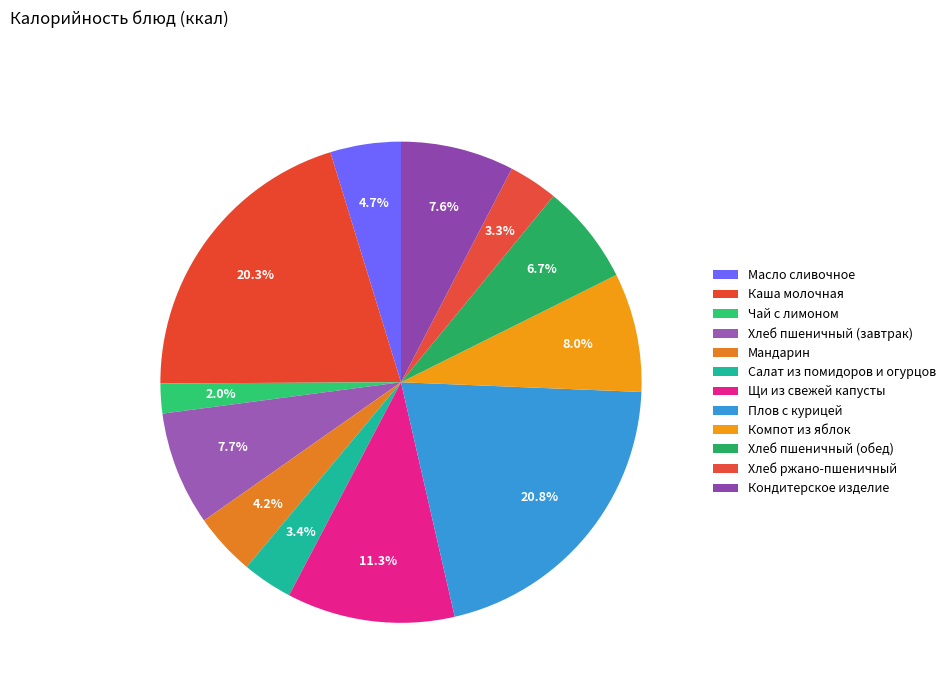

Count the number of slices in the pie.

12